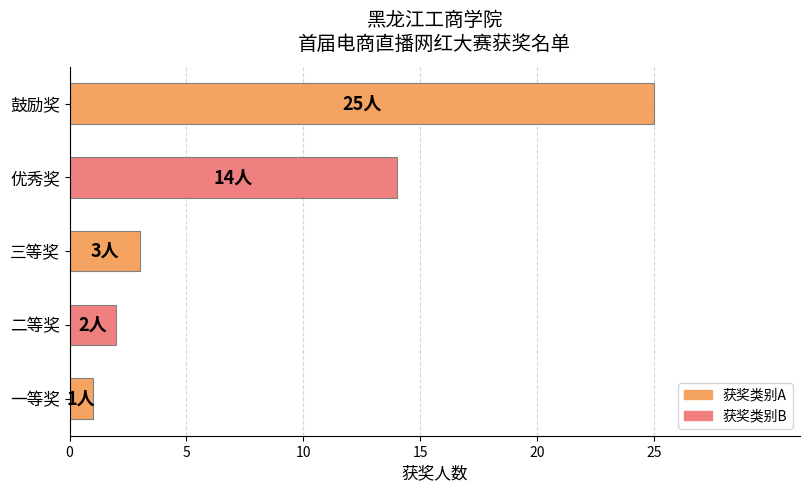

True or false: the data shows 3 at 二等奖.

False